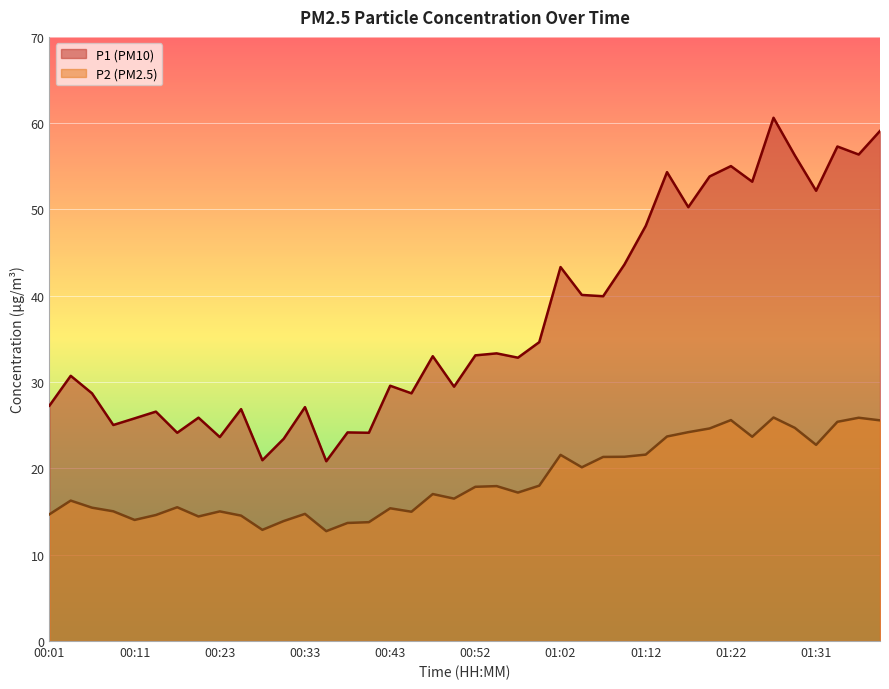

Which has a higher value, 00:03 or 00:01?

00:03